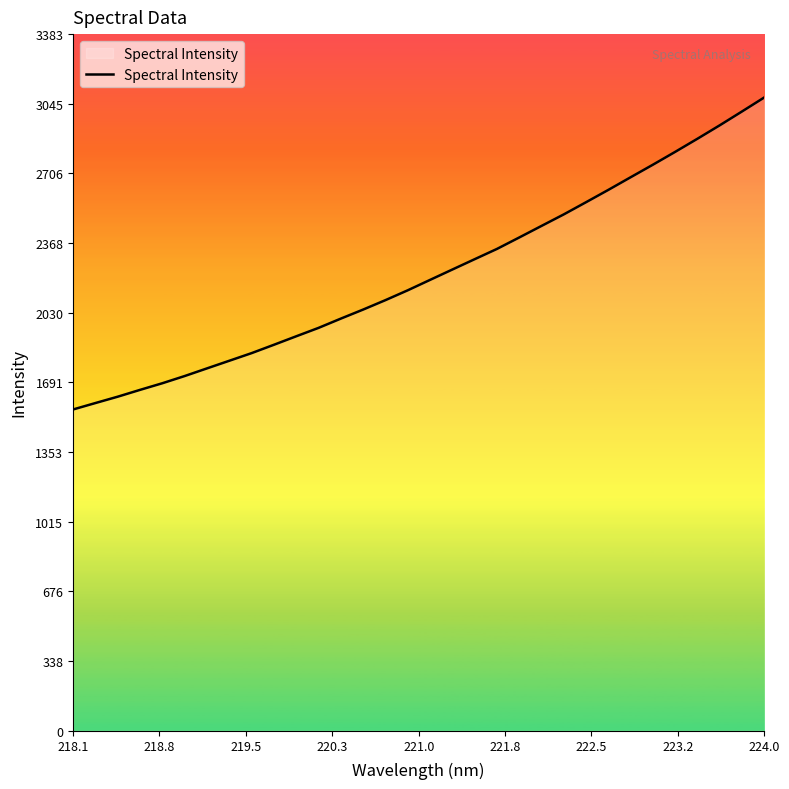

What is the greatest value displayed?

3075.8